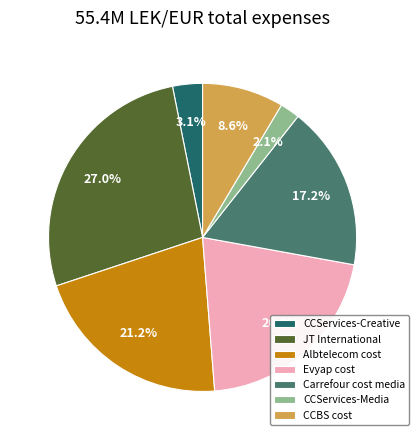

What is the total percentage of Carrefour cost media and Albtelecom cost?

38.4%